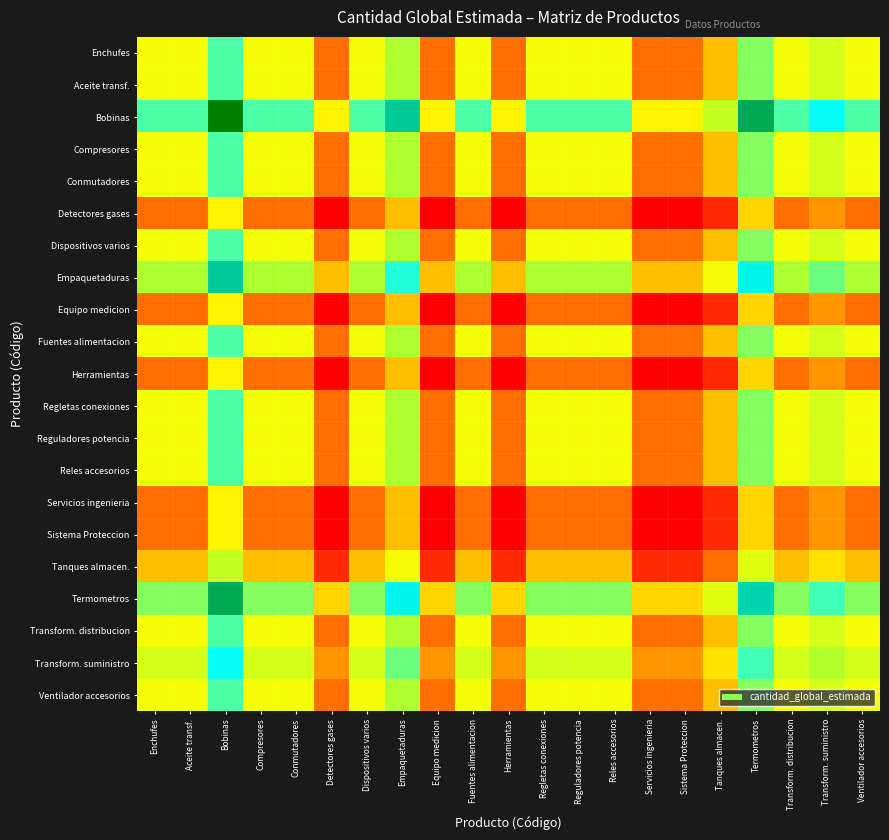

List the series in order of their peak value, highest first.

Bobinas, Termometros, Empaquetaduras, Transform. suministro, Enchufes, Aceite transf., Compresores, Conmutadores, Dispositivos varios, Fuentes alimentacion, Regletas conexiones, Reguladores potencia, Reles accesorios, Transform. distribucion, Ventilador accesorios, Tanques almacen., Detectores gases, Equipo medicion, Herramientas, Servicios ingenieria, Sistema Proteccion